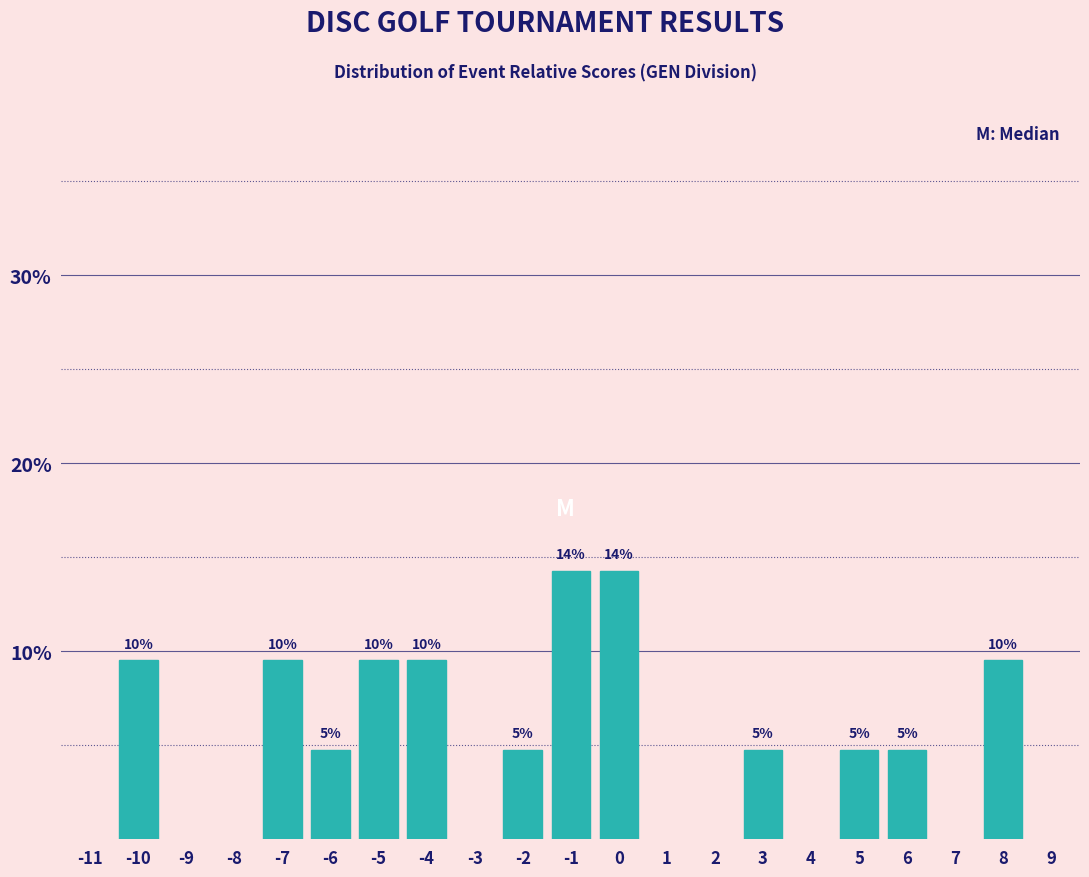

Does the chart contain any negative values?

No